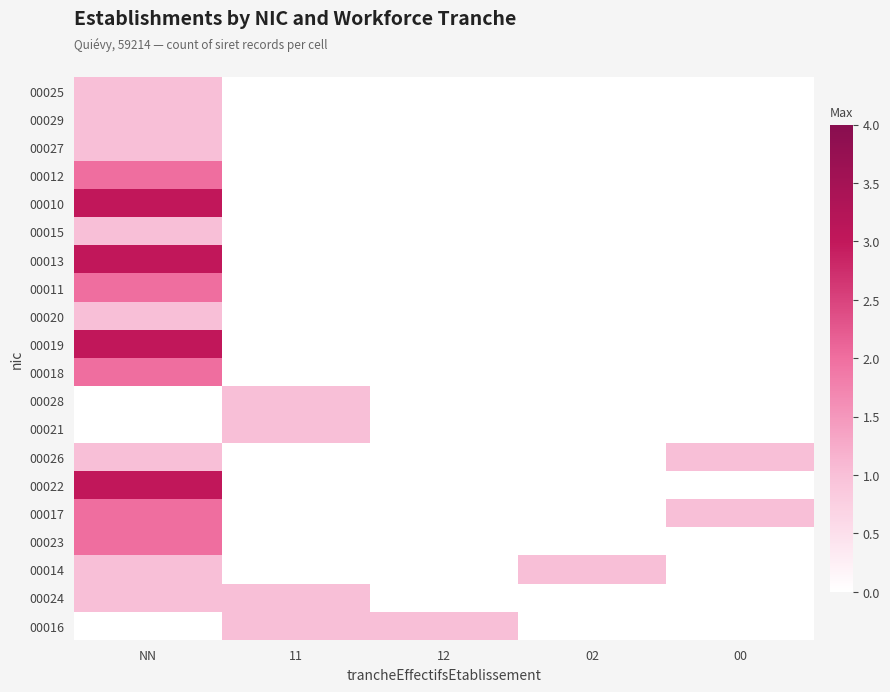

At which category is the sum across all series the highest?

NN